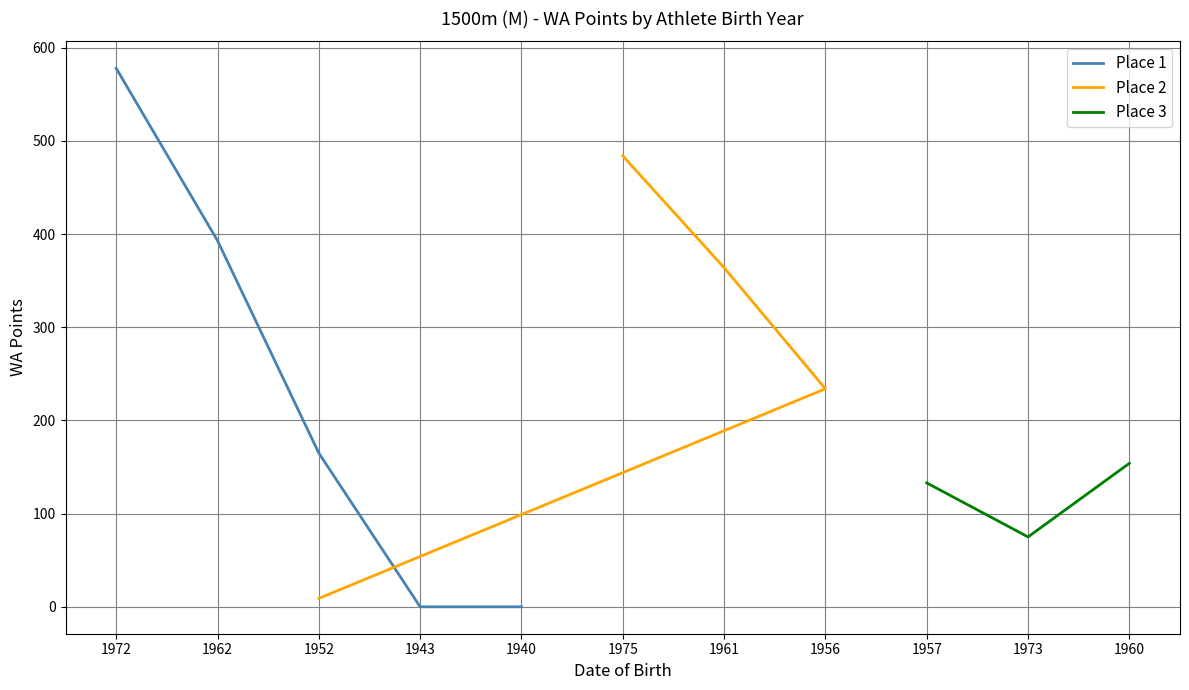

True or false: Place 1 has a value of 37 at 1952.

False